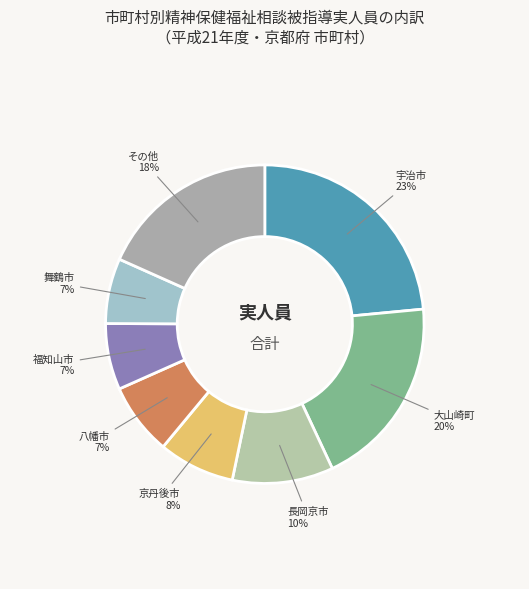

How many slices are in this pie chart?

8